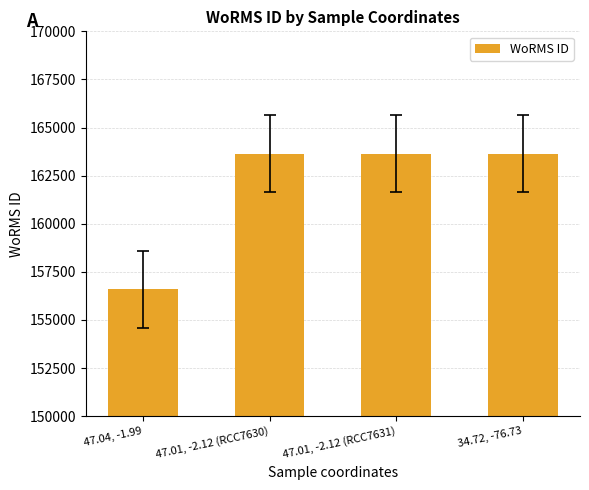

Reading right to left, list all the values displayed in this chart.

163646	163646	163646	156598